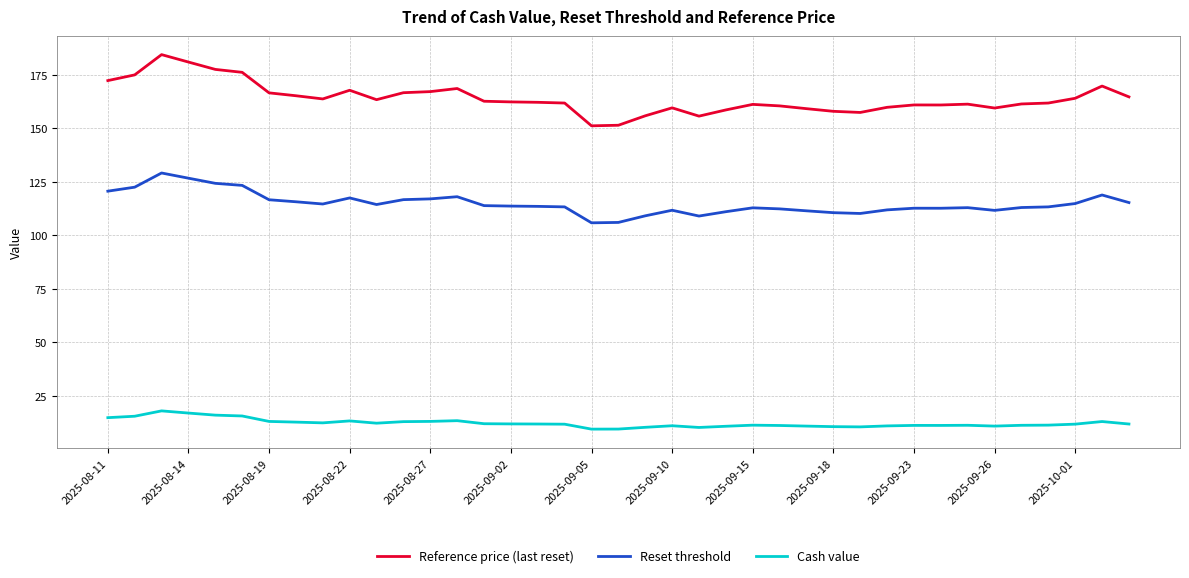

What is the sum of all Cash value values?

474.6